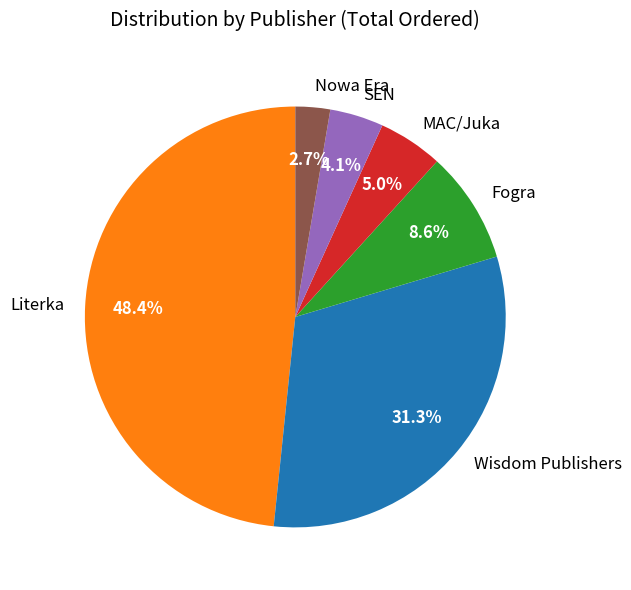

Count the number of slices in the pie.

6